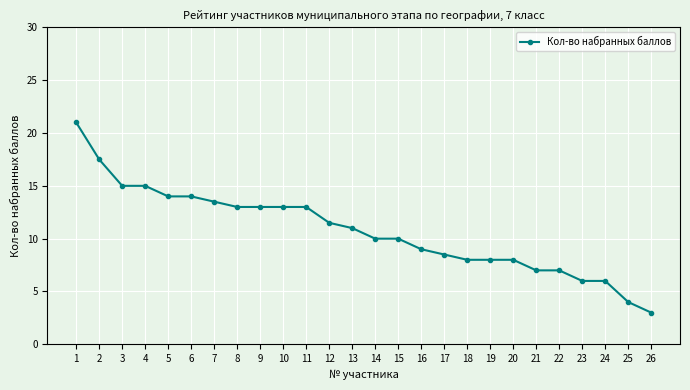

What is the difference between the maximum and second lowest values?

17.0